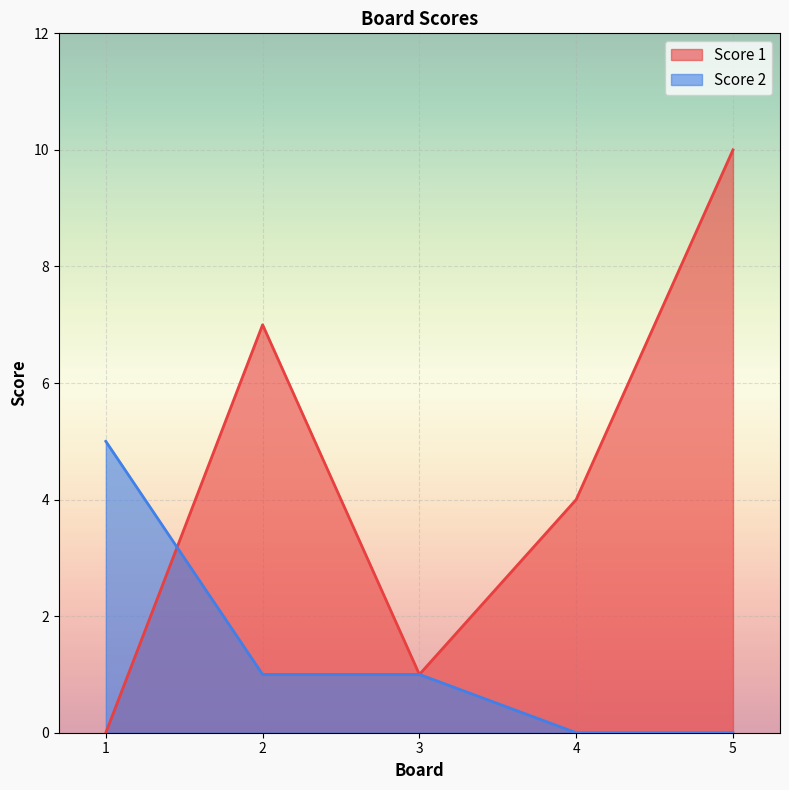

What is the highest value of the Score 1 series?

10